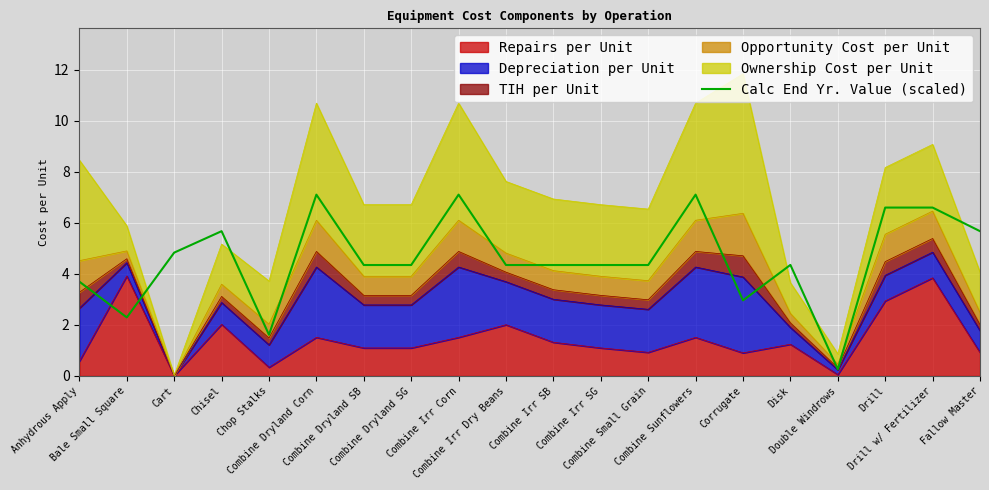

What is the label of the 8th point from the left?

Combine Dryland SG